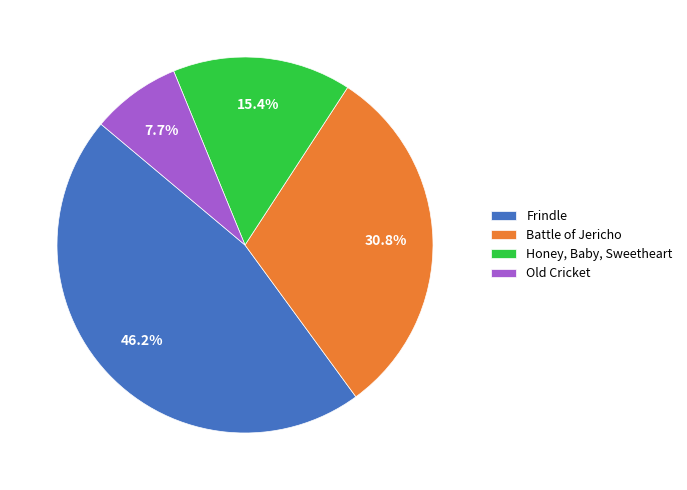

Rank the categories by value from highest to lowest.

Frindle, Battle of Jericho, Honey, Baby, Sweetheart, Old Cricket